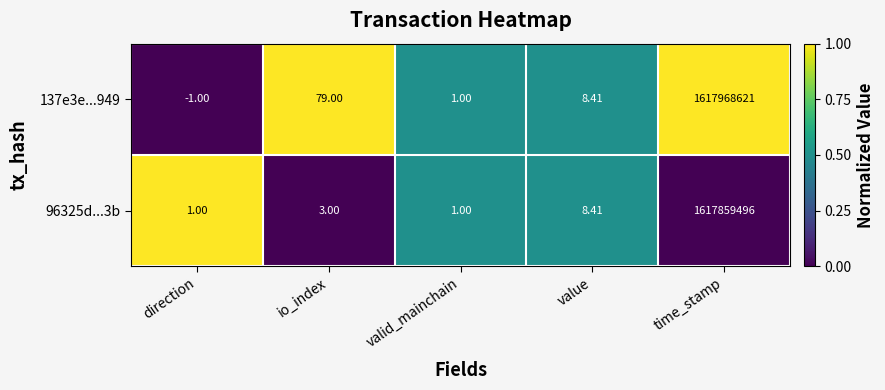

Is the value of 137e3e...949 at io_index greater than the value of 96325d...3b at valid_mainchain?

Yes